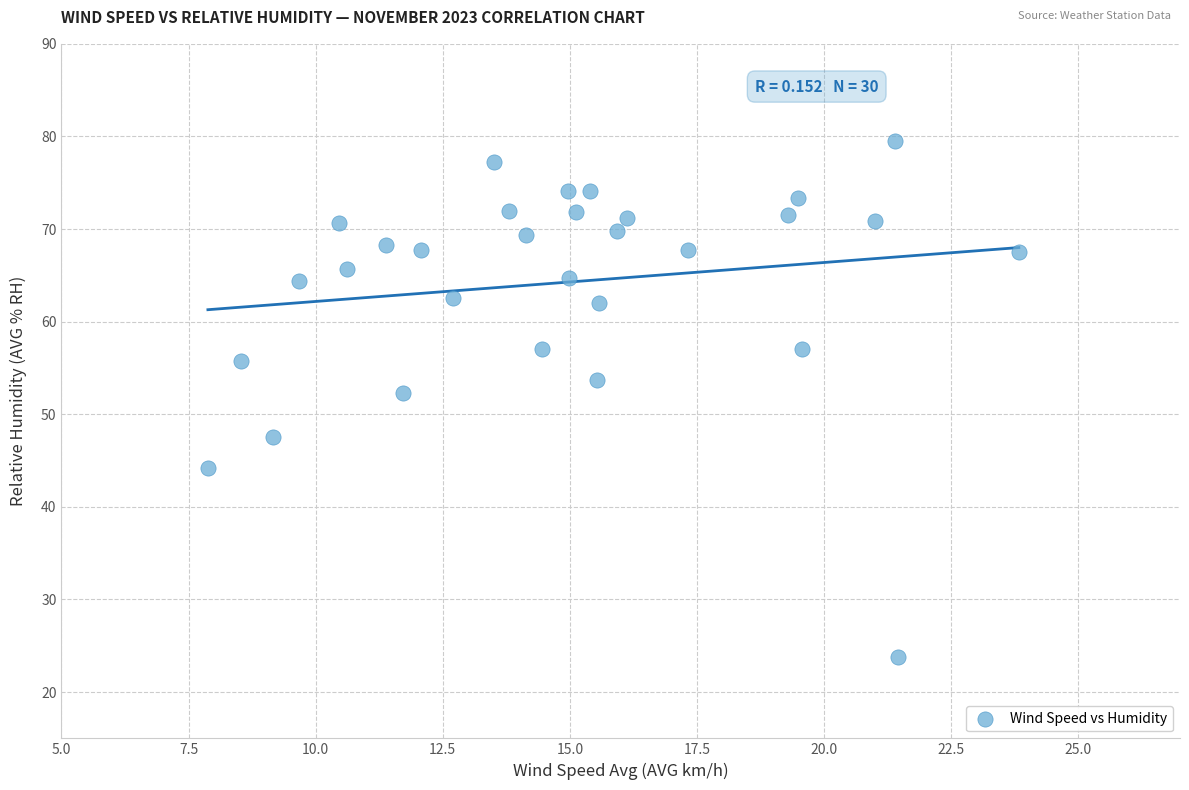

What Y value in the scatter plot is closest to 51?

52.3